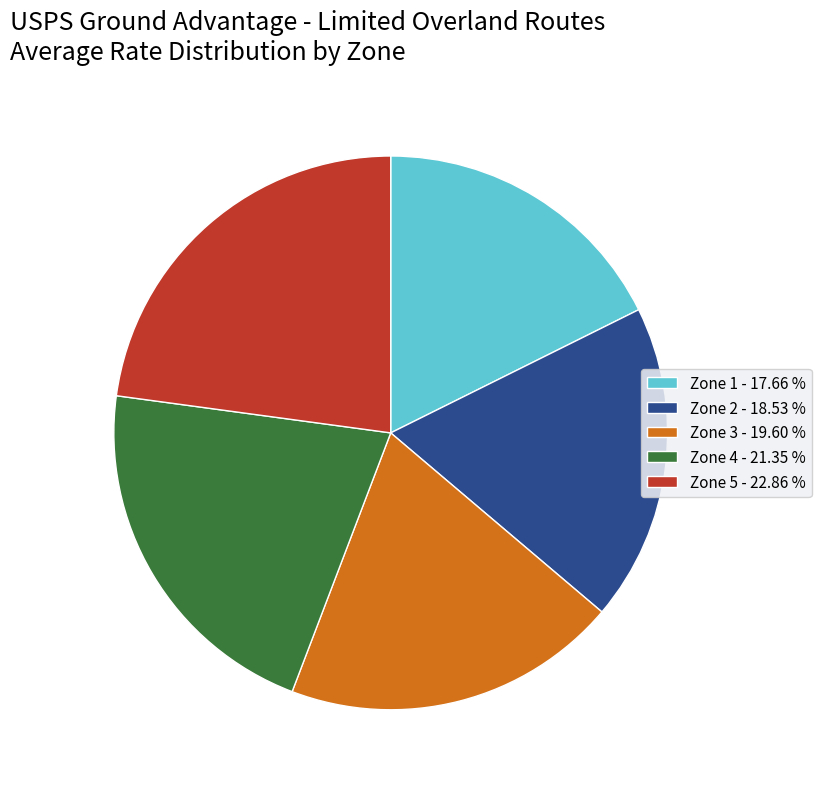

Do Zone 3 and Zone 5 together represent more than half of the pie?

No